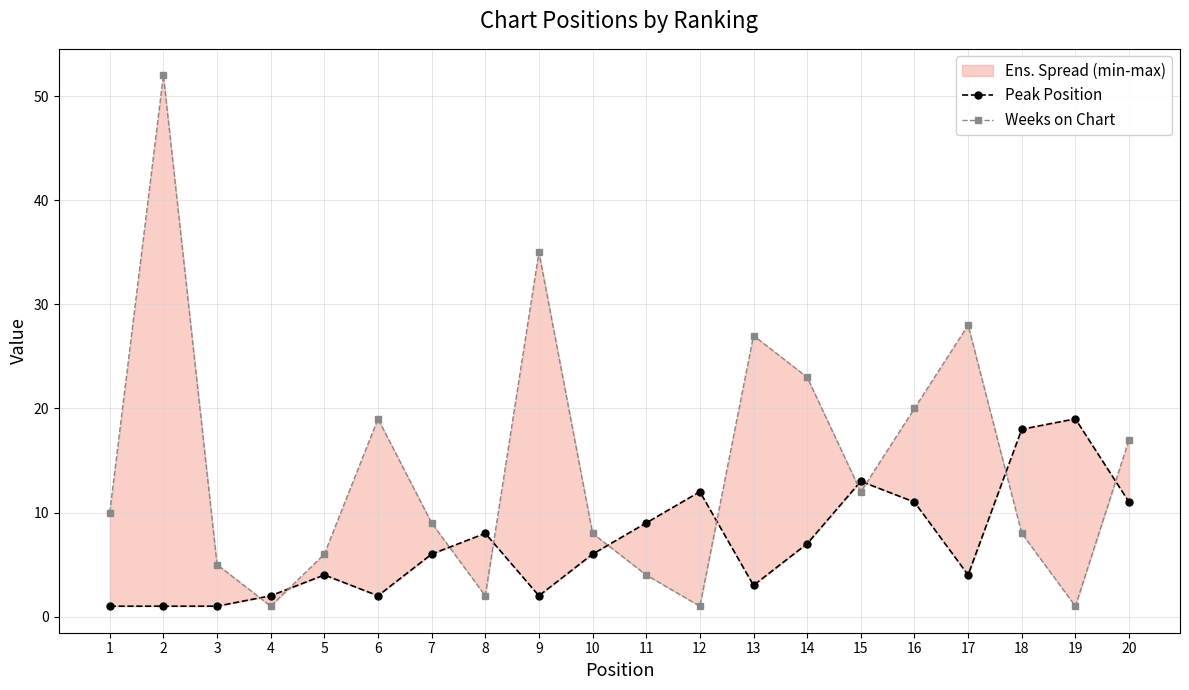

How many interior local peaks does the Peak Position series have?

5